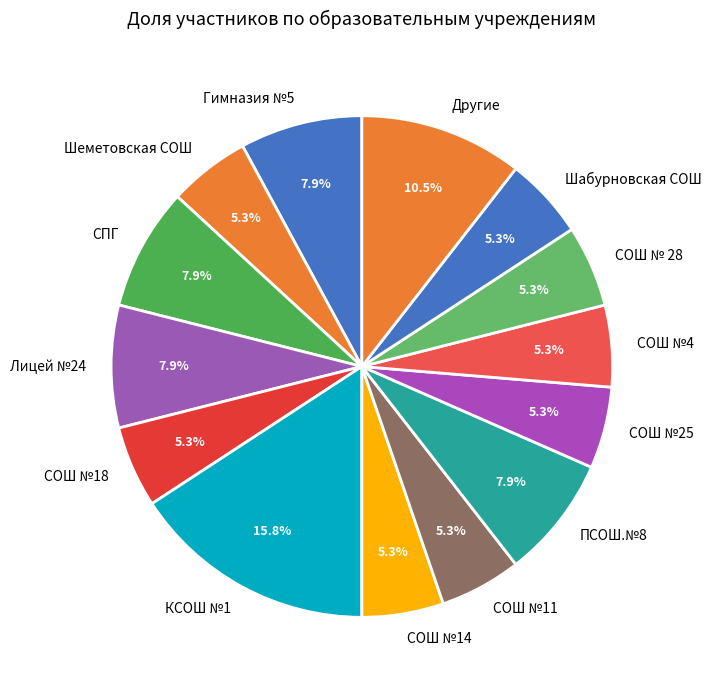

Is СОШ №11 the majority of the pie?

No